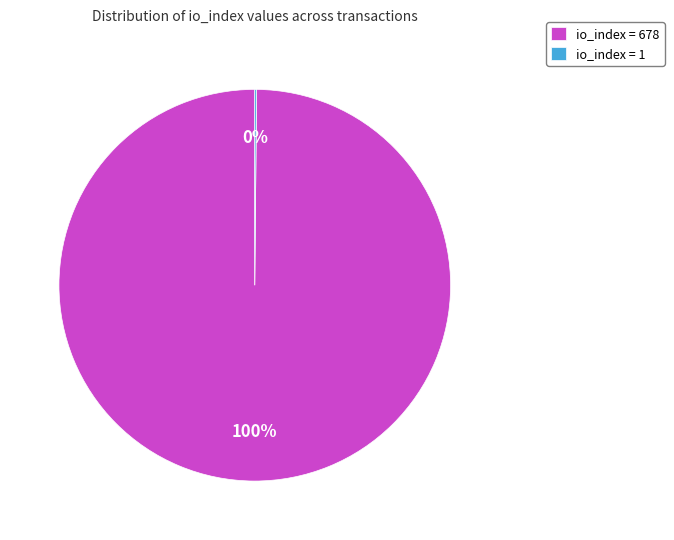

Is there any slice that represents more than half of the pie?

Yes